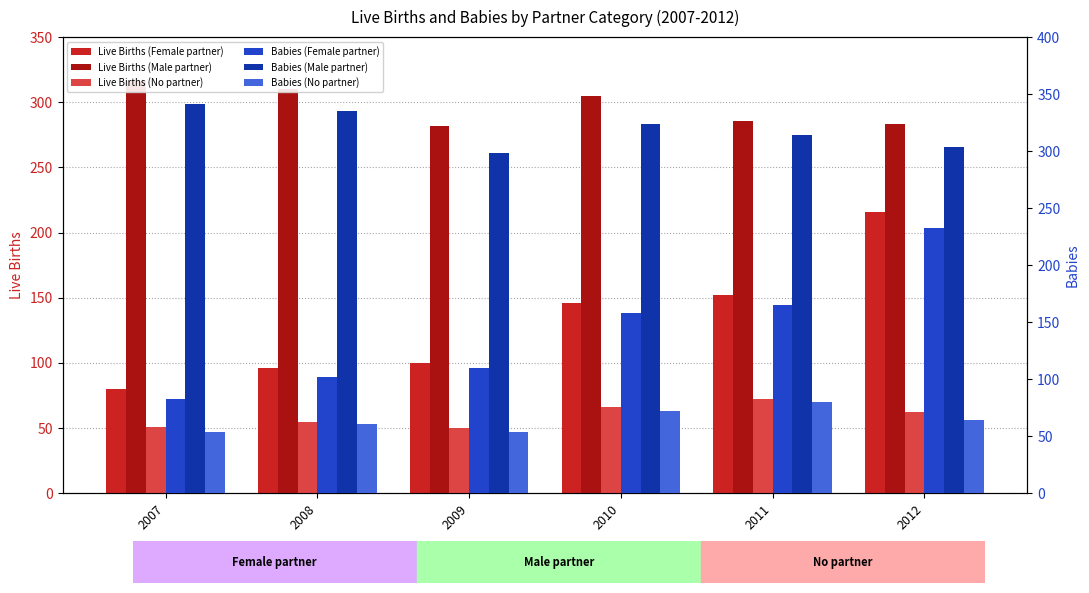

Which has a higher value, 2007 or 2011?

2011